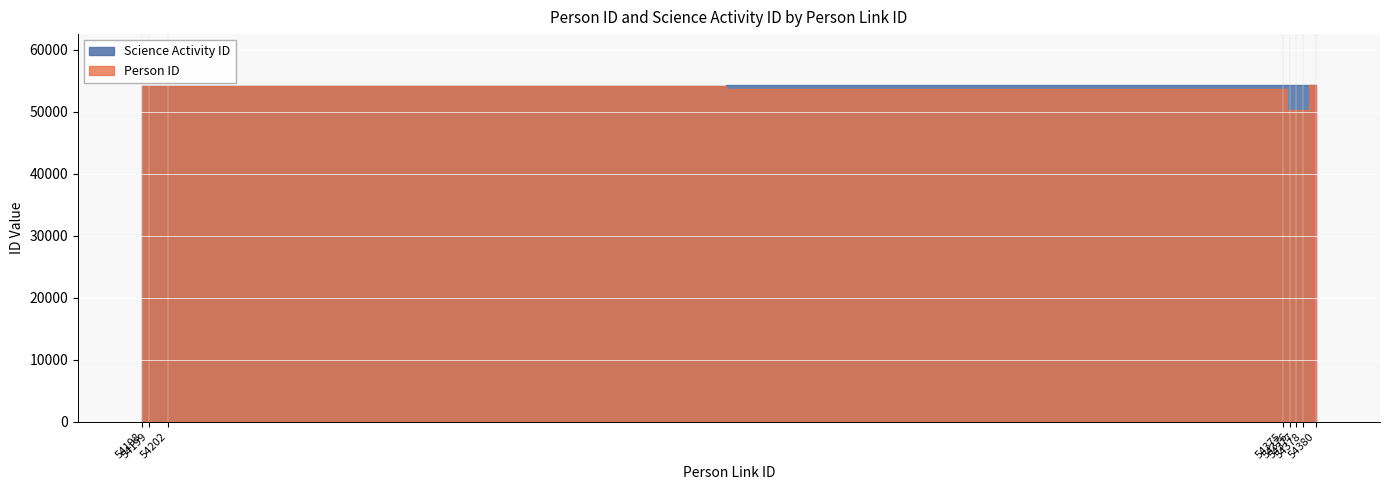

What is the maximum value shown in the chart?

54379